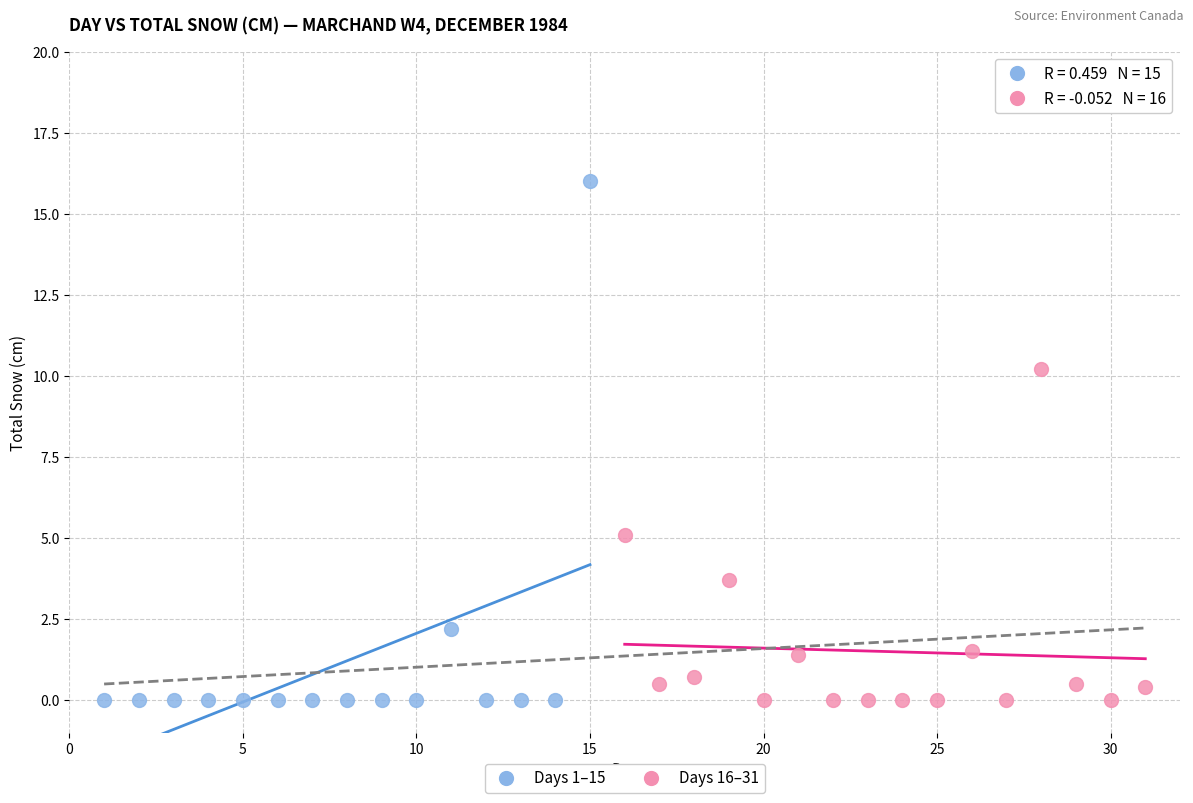

Which series has the largest Y range (max minus min)?

Days 1–15